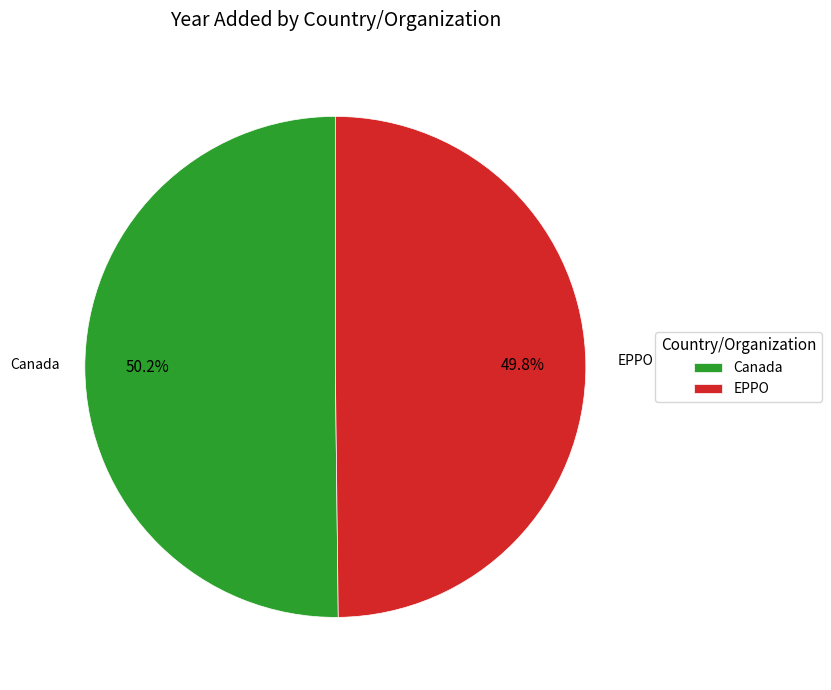

Is there any slice that represents more than half of the pie?

Yes